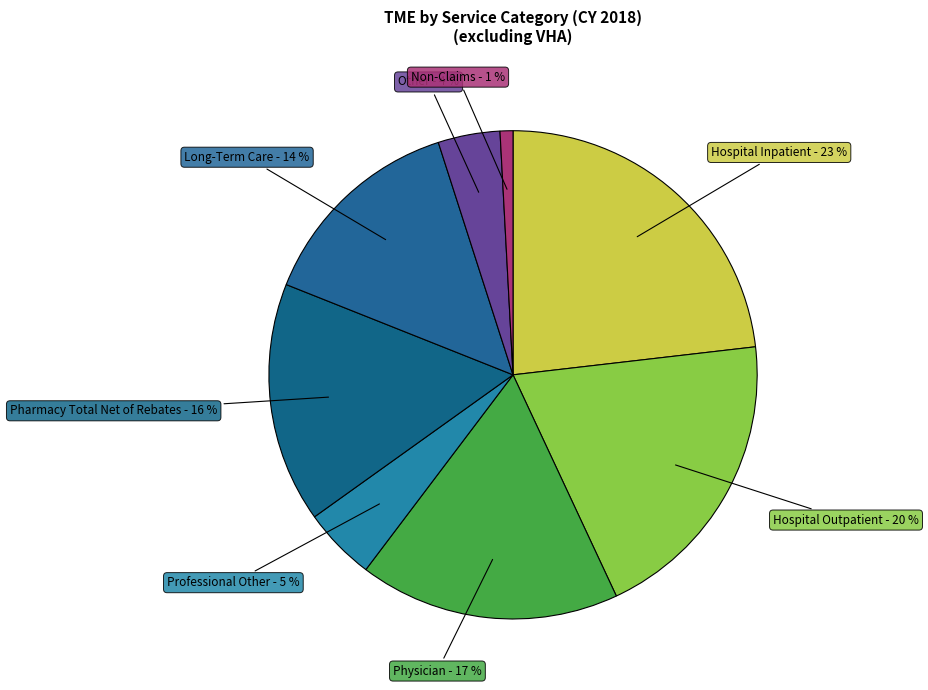

How many slices are in this pie chart?

8